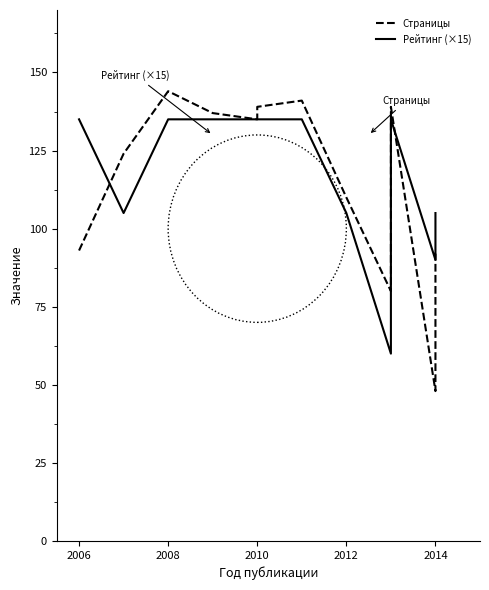

The value of Страницы at 2006 is 69. True or false?

False